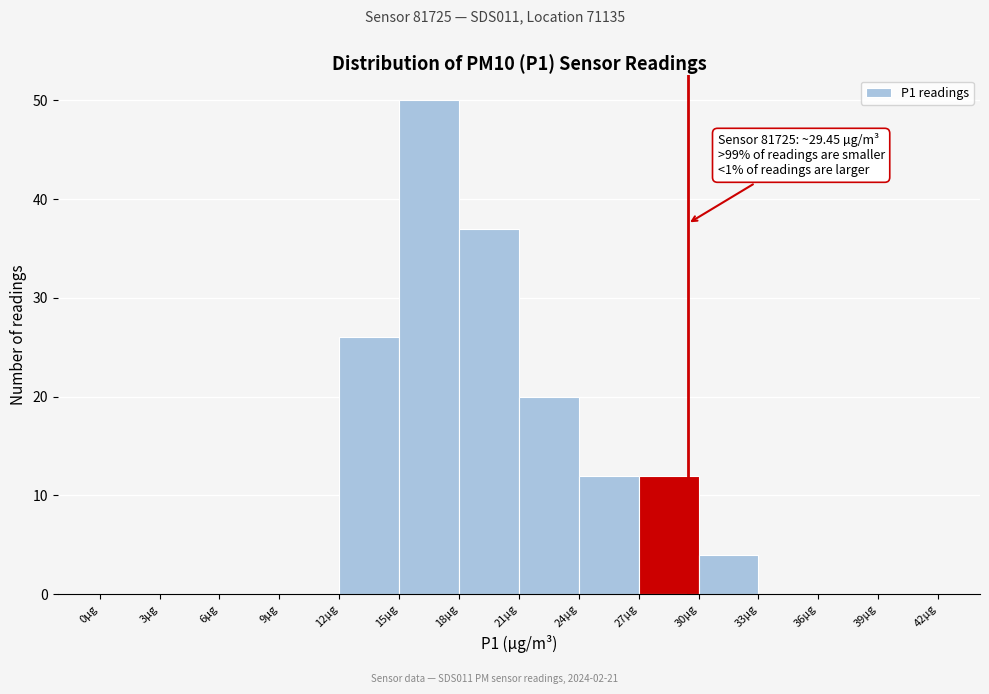

Over which range of the x-axis is the bar tallest?

15 to 18